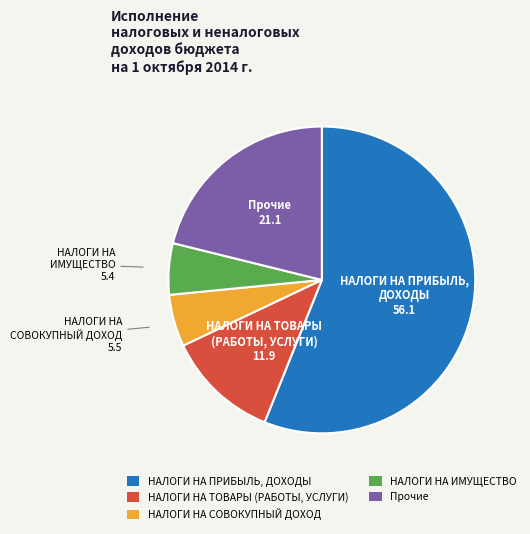

Do НАЛОГИ НА ПРИБЫЛЬ, ДОХОДЫ and НАЛОГИ НА ИМУЩЕСТВО together represent more than half of the pie?

Yes